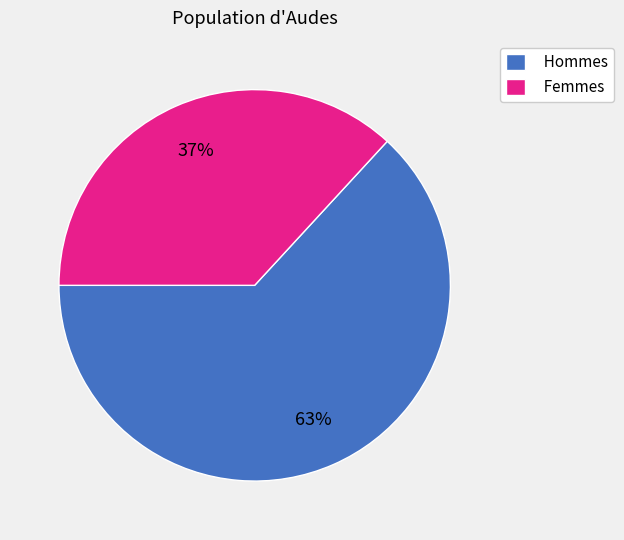

To the nearest percent, what is the difference between the Hommes and Femmes slice percentages?

26%